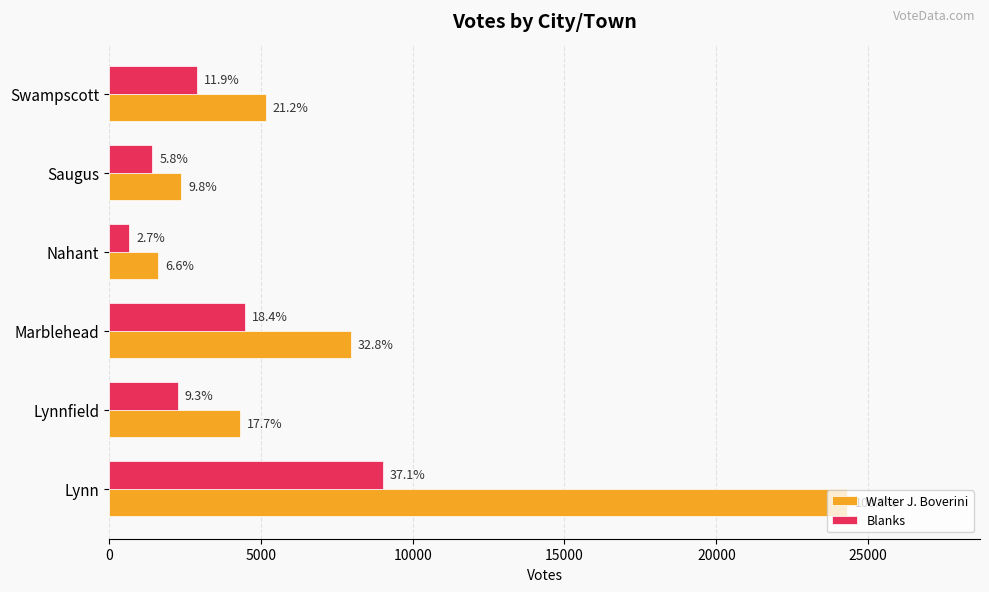

Reading left to right, what are all the values shown in this chart?

Walter J. Boverini: 24307	4303	7961	1616	2370	5156
Blanks: 9011	2259	4464	668	1412	2890